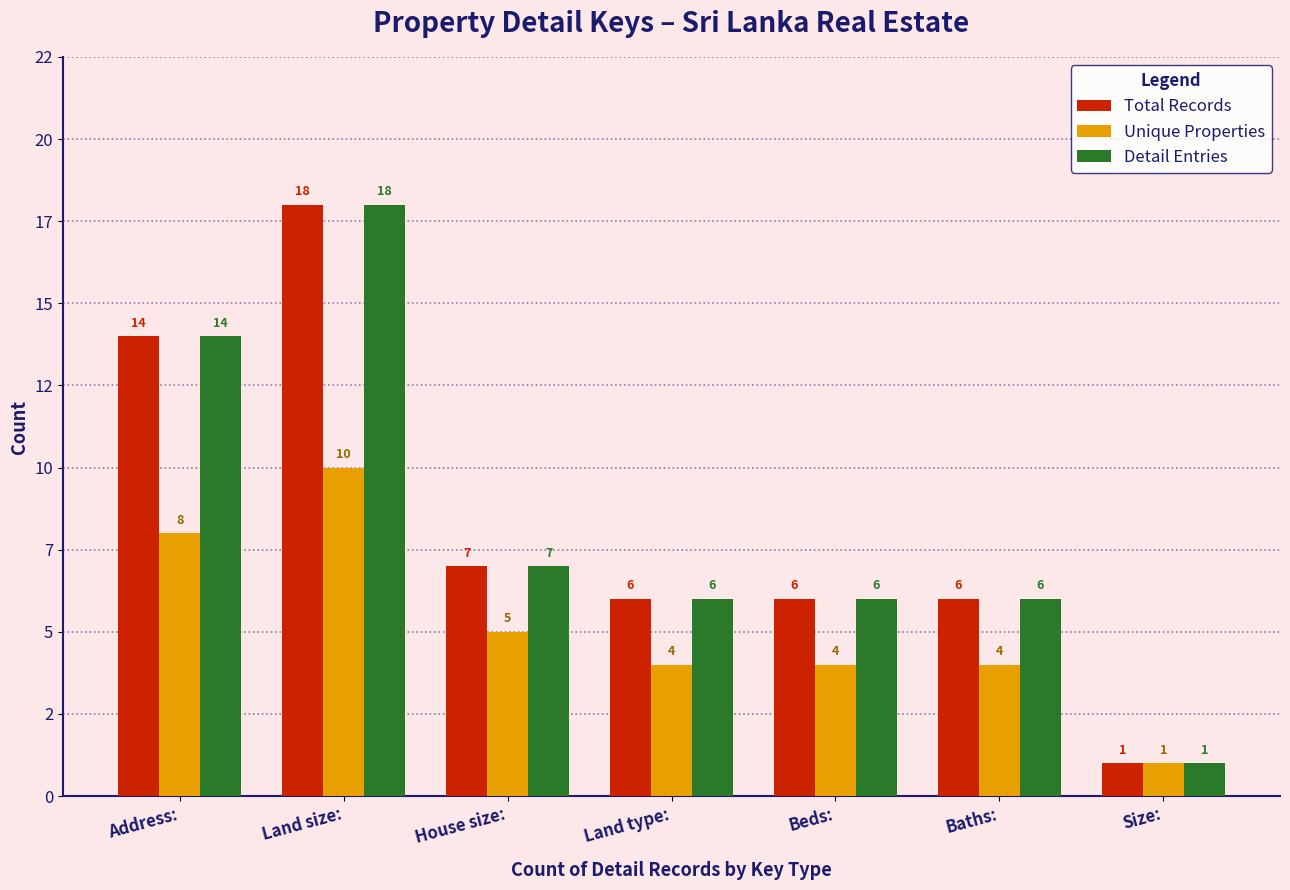

At which label does Detail Entries reach its peak?

Land size: